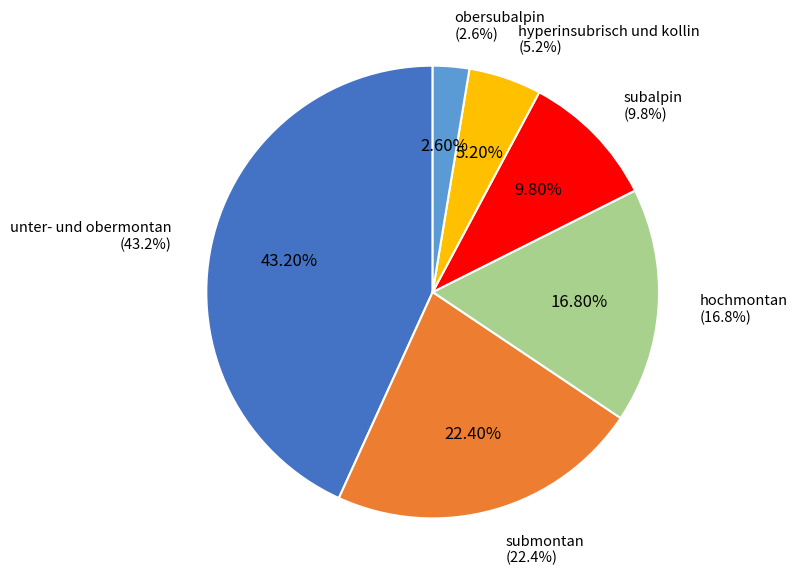

Which category has the smallest portion of the pie?

obersubalpin